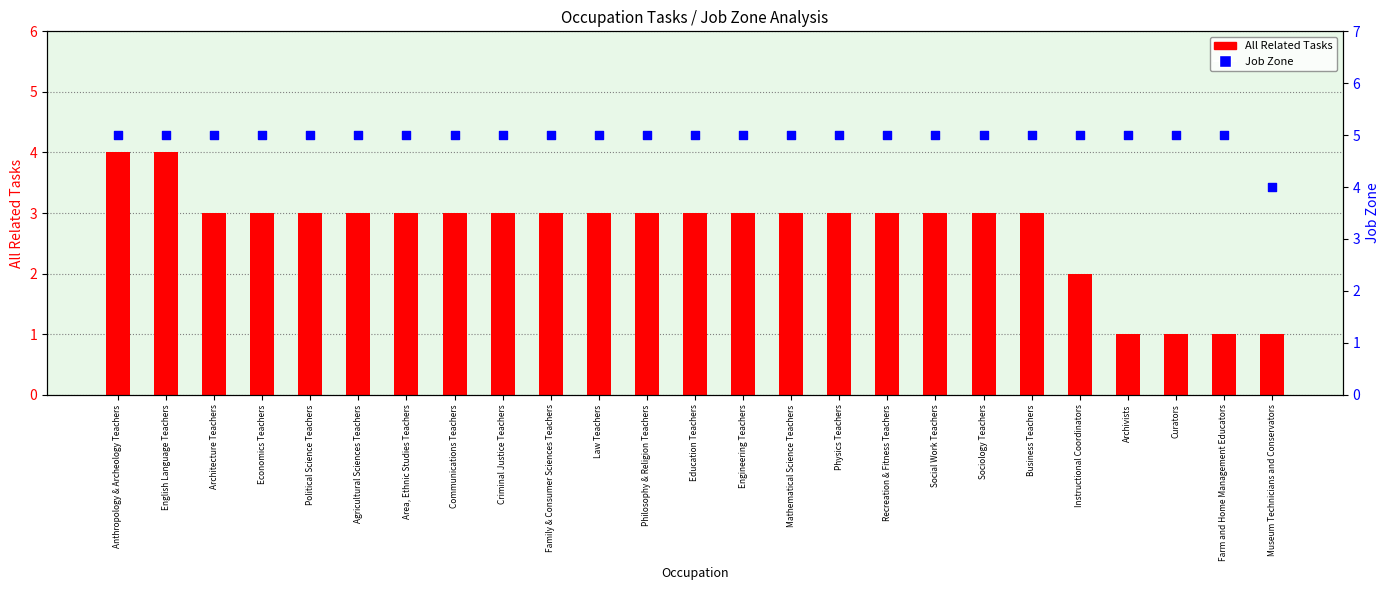

At which category is the sum across all series the highest?

Anthropology & Archeology Teachers